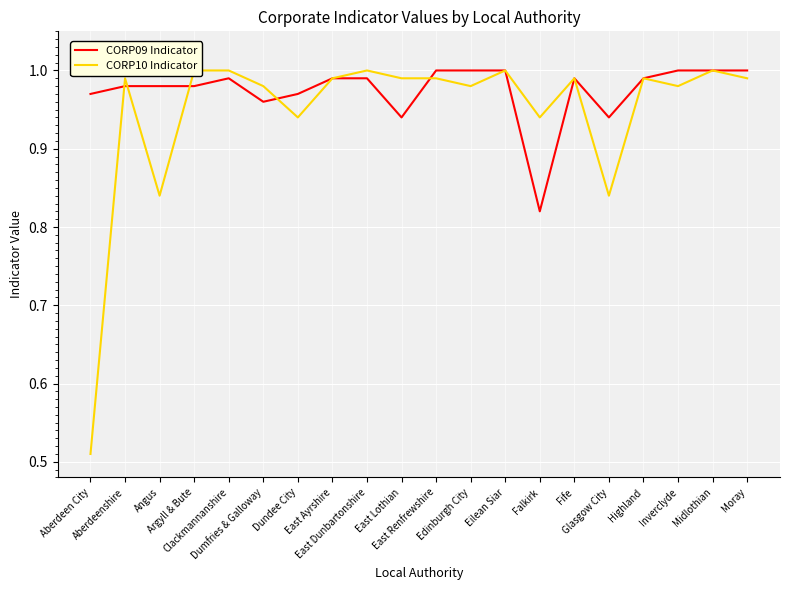

Is it true that CORP09 Indicator equals 1.0 at Dumfries & Galloway?

True